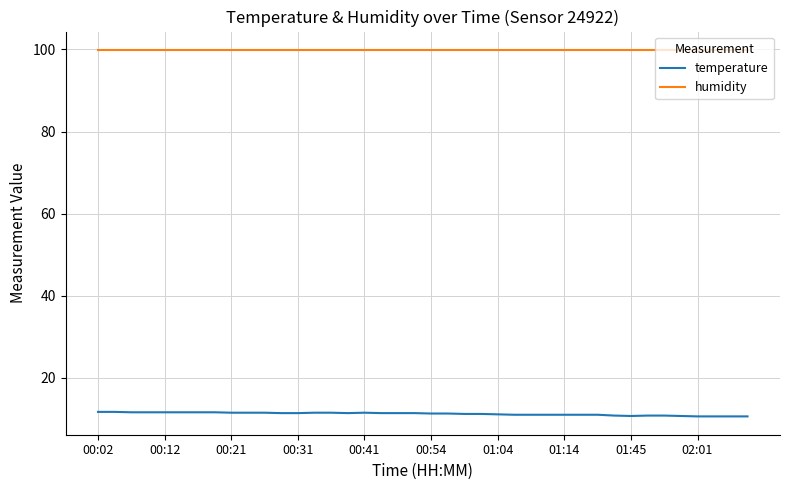

List the series in order of their peak value, highest first.

humidity, temperature